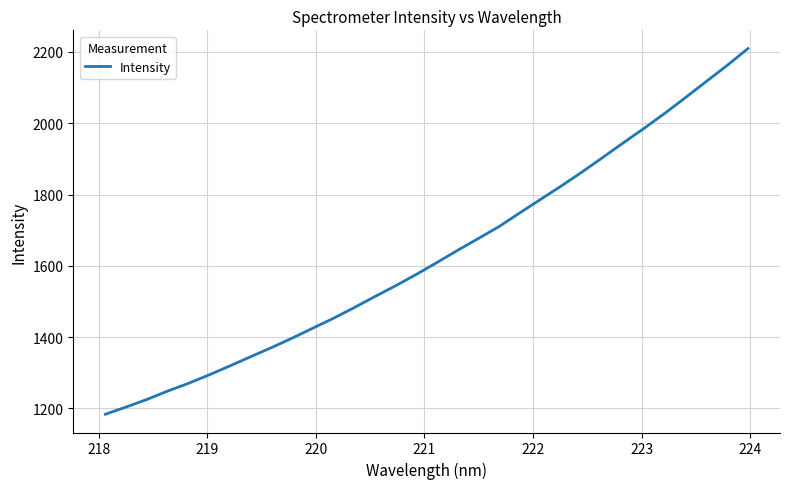

What is the minimum value shown in the chart?

1183.6